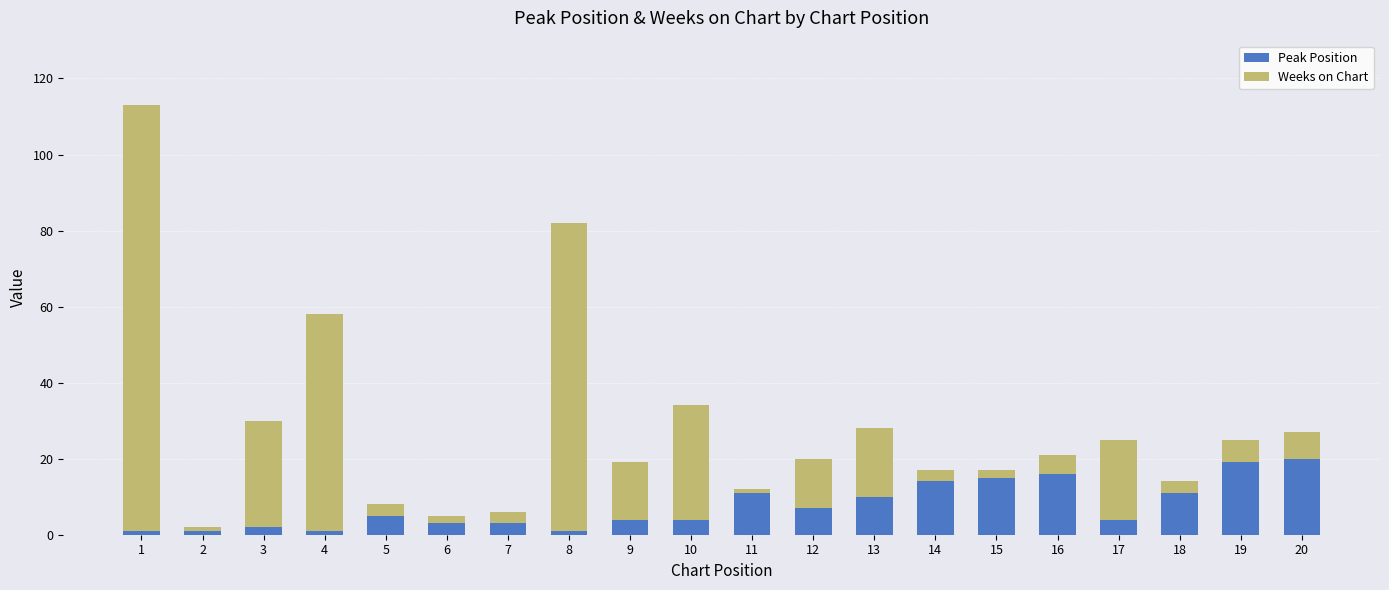

Is it true that Peak Position equals 4 at 17?

True